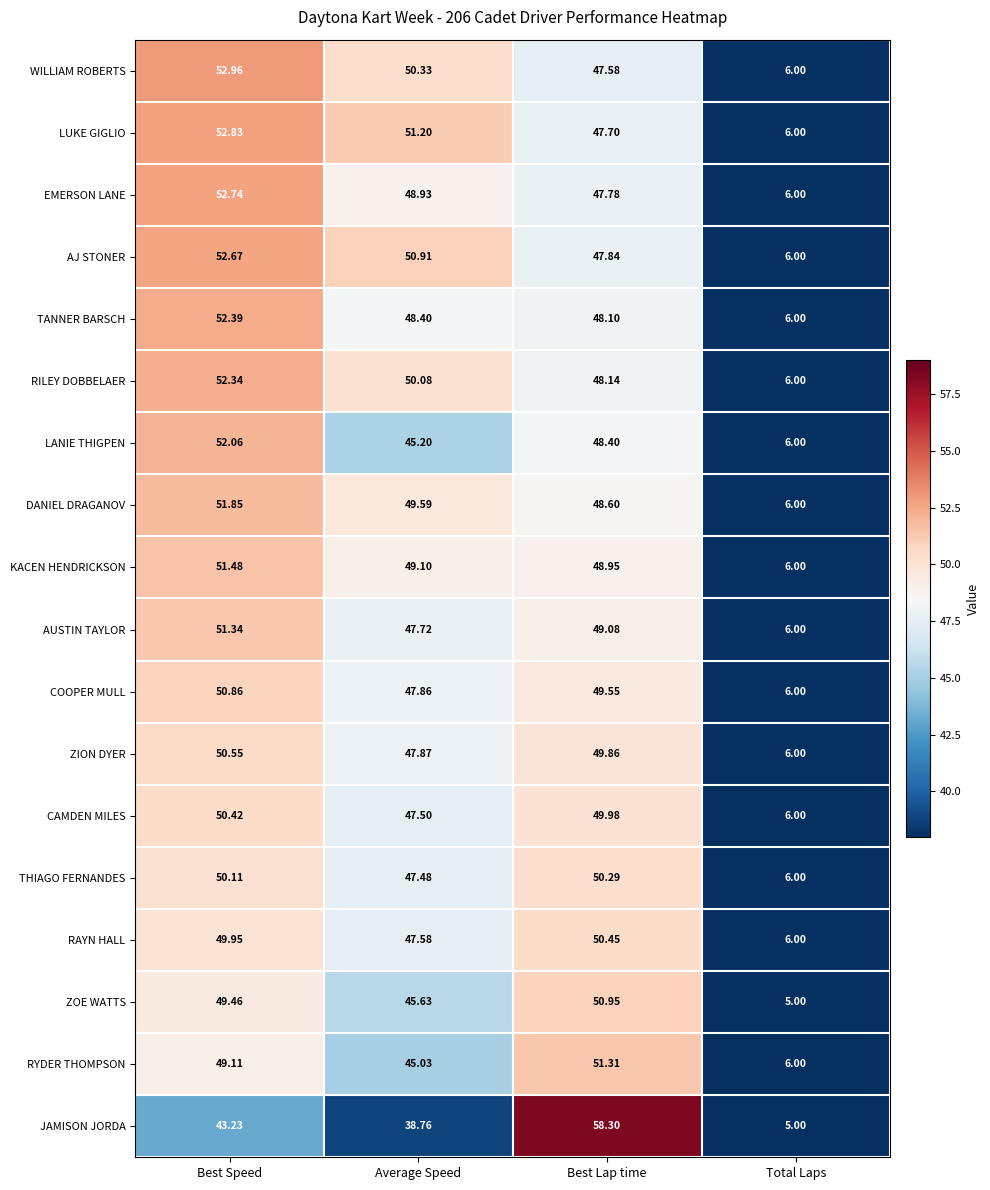

Which category has the highest value in the ZOE WATTS series?

Best Lap time